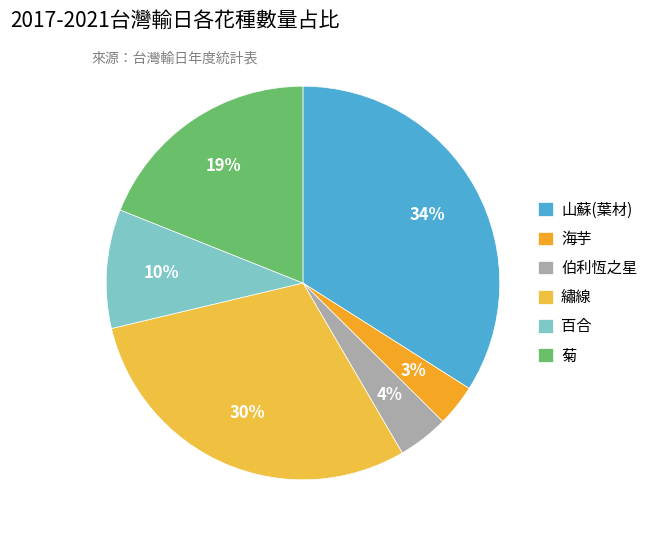

To the nearest percent, what portion does 菊 represent?

19%